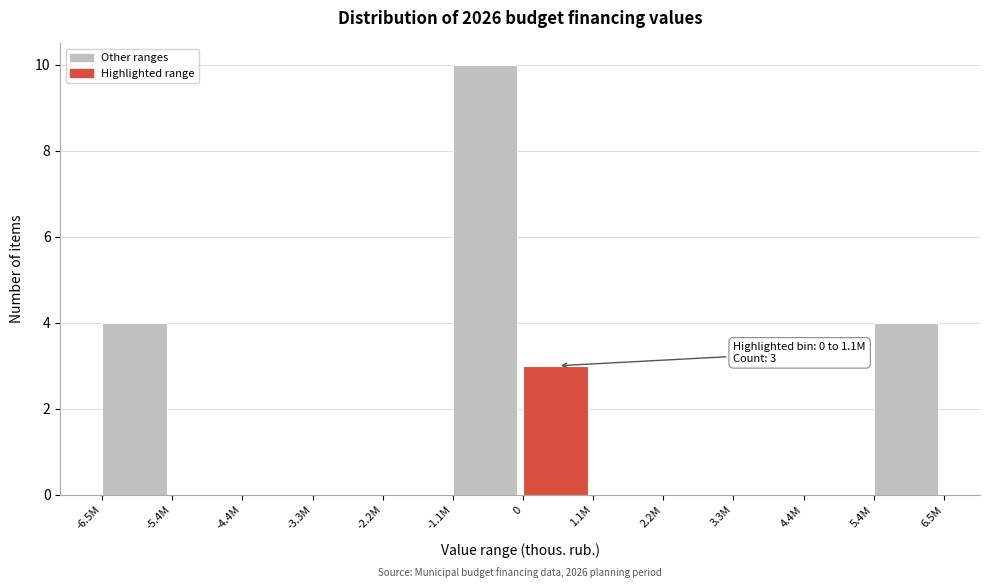

Reading left to right, what are all the values shown in this chart?

-6.5M=4	-5.4M=0	-4.4M=0	-3.3M=0	-2.2M=0	-1.1M=10	0=3	1.1M=0	2.2M=0	3.3M=0	4.4M=0	5.4M=4